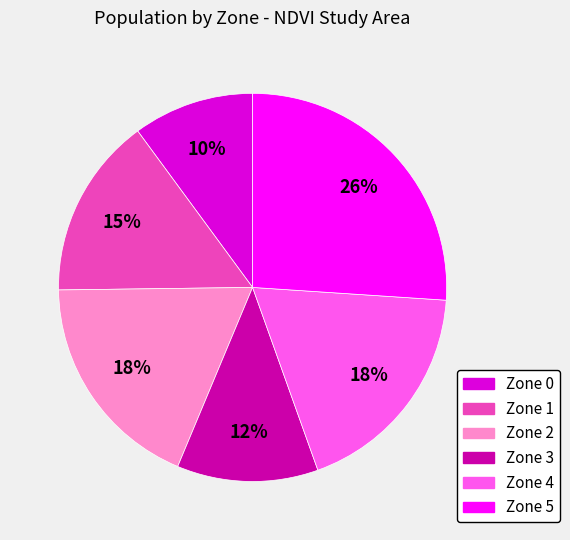

Which slice is the smallest?

Zone 0